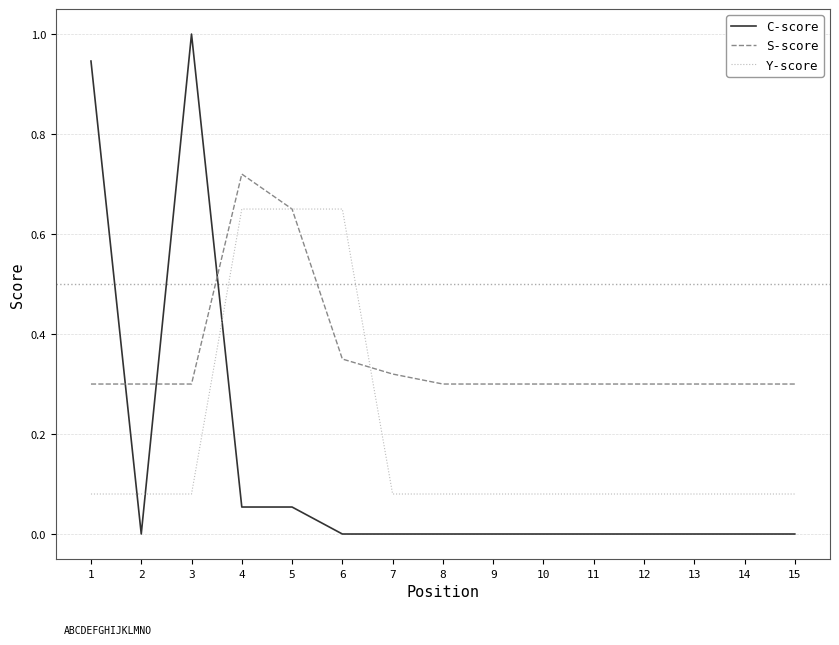

True or false: S-score and Y-score cross at least once.

True